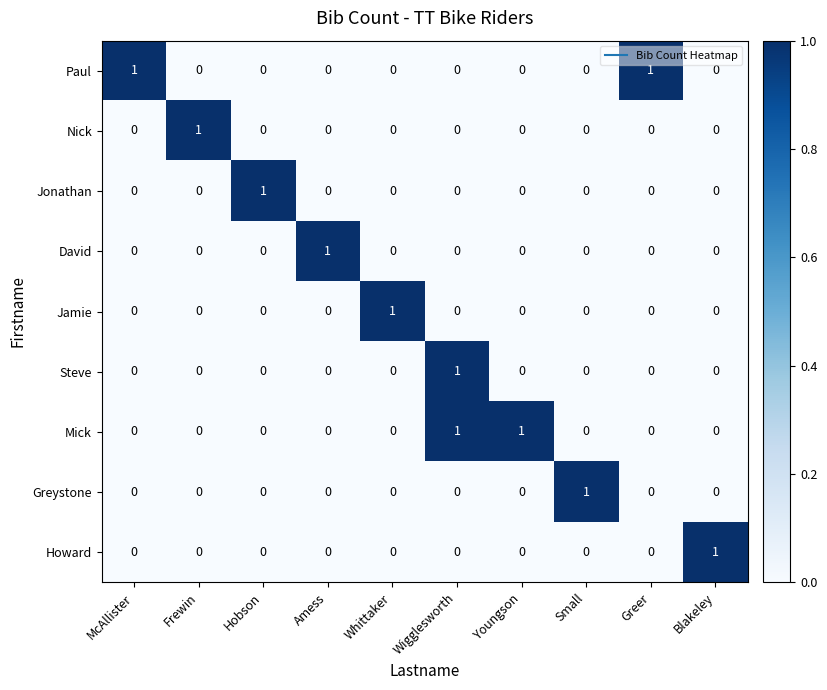

At which category is the sum across all series the highest?

Wigglesworth